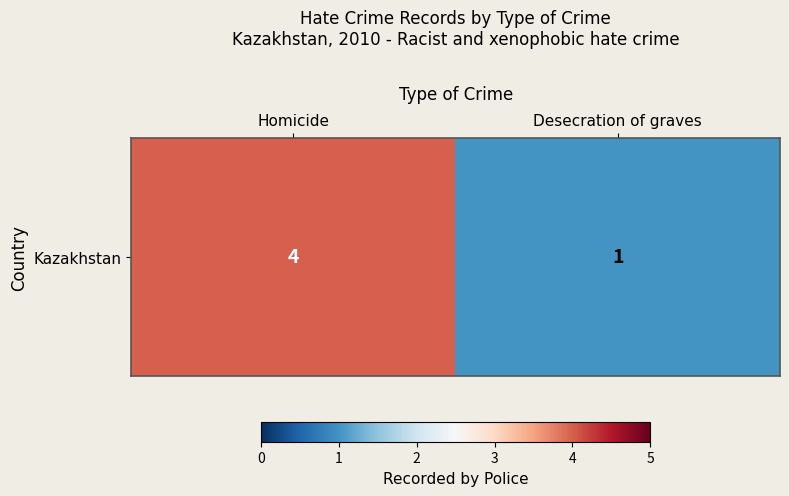

Reading left to right, extract all data points from this chart.

Homicide=4	Desecration of graves=1